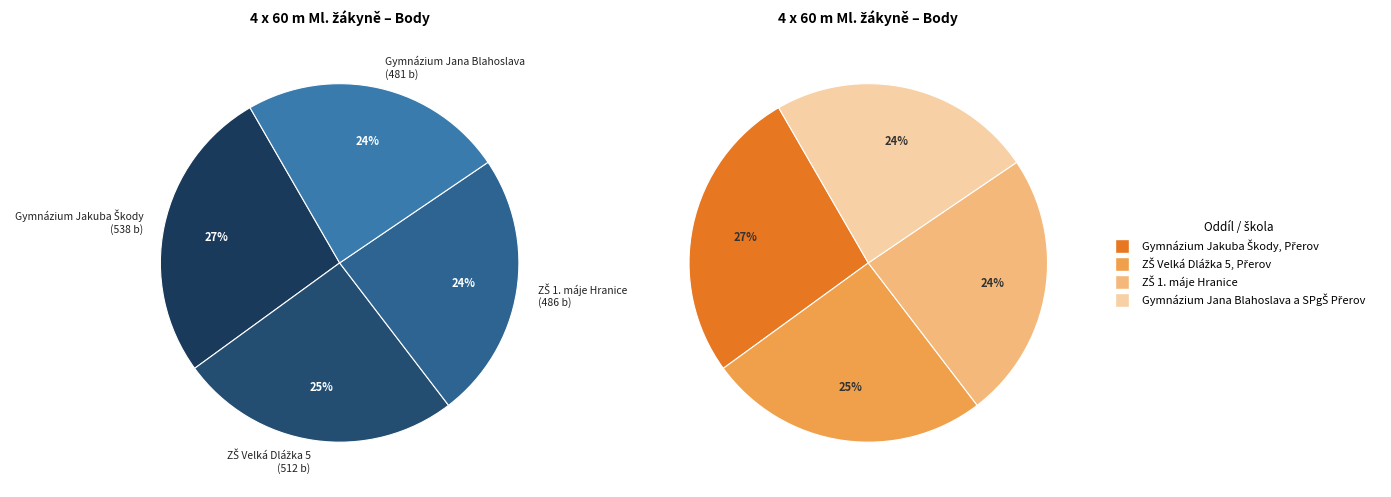

Is it true that Gymnázium Jana Blahoslava a SPgŠ Přerov is 39% of the pie?

False